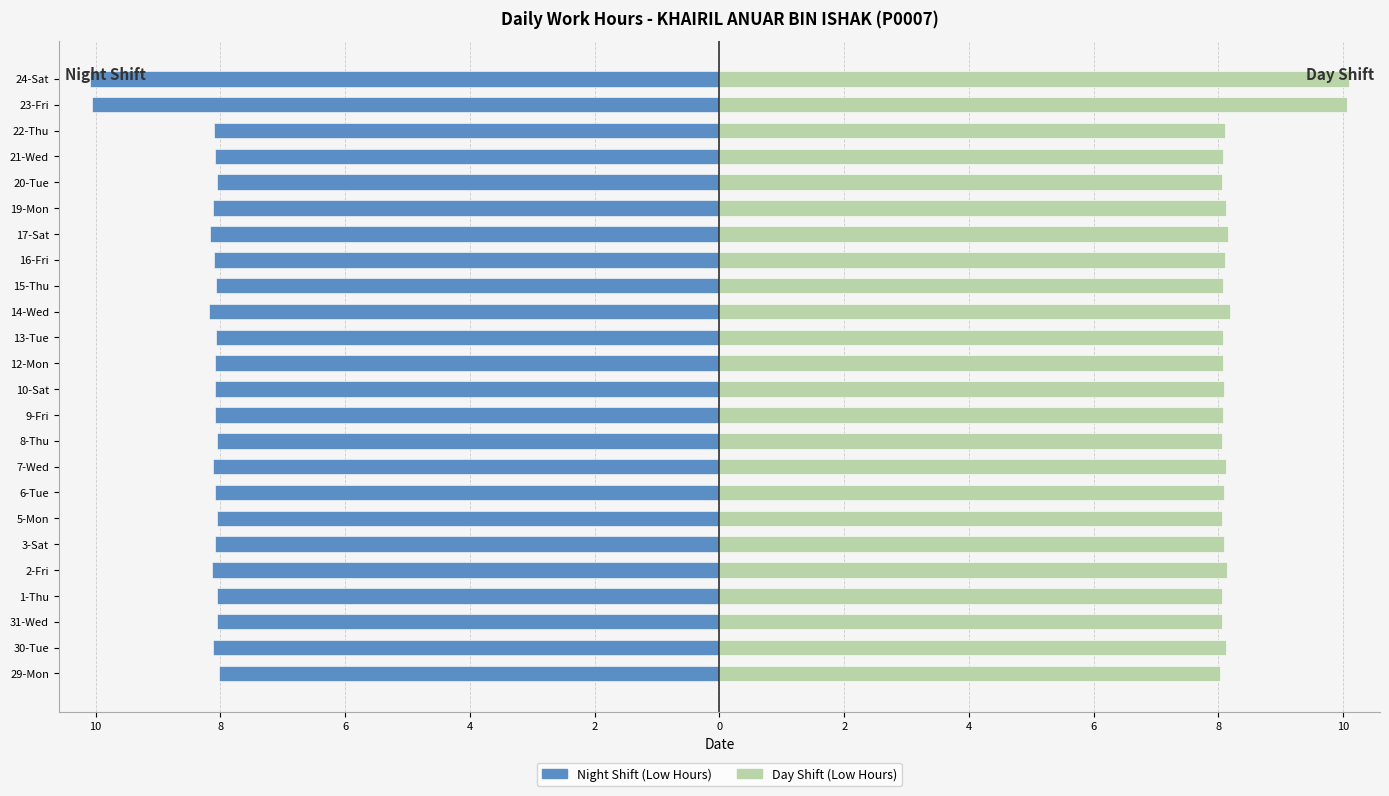

Which series has the largest total across all categories?

Day Shift (Low Hours)